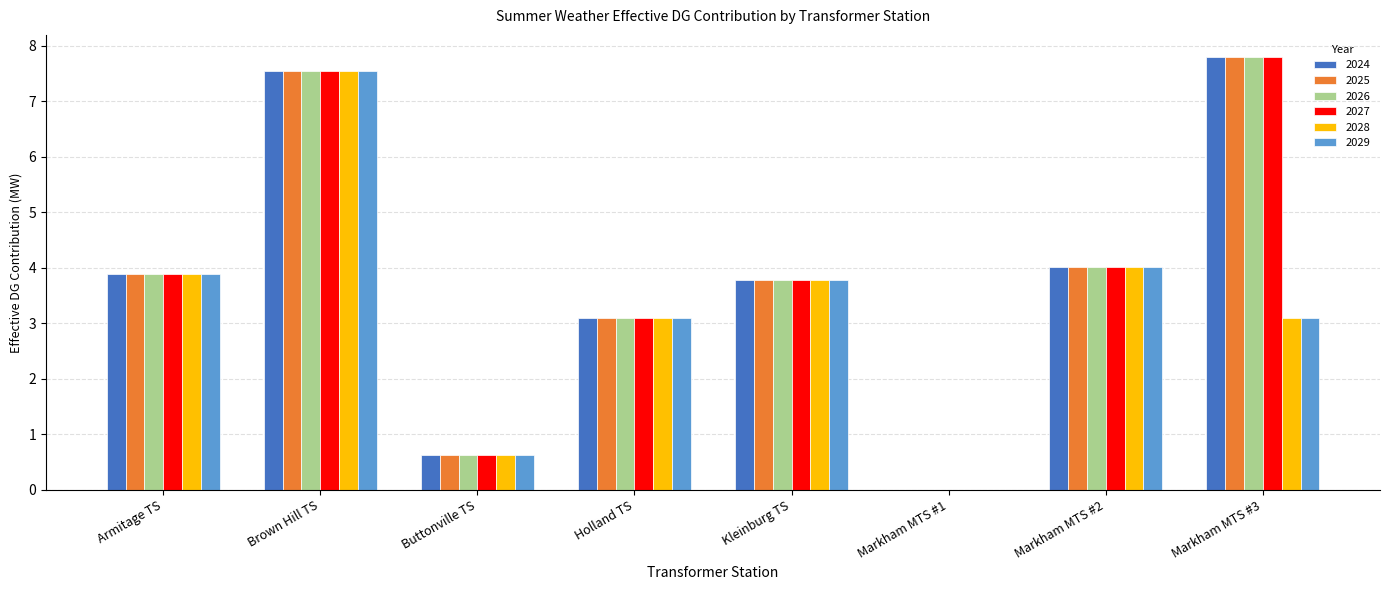

Which label corresponds to the largest value in the chart?

Markham MTS #3